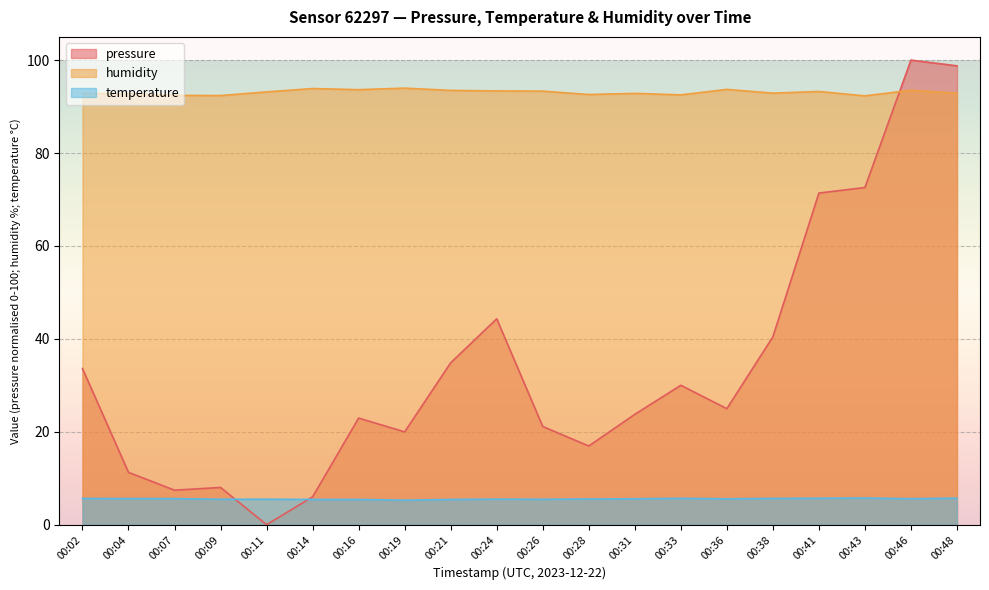

The value of temperature at 00:24 is 5.5. True or false?

True